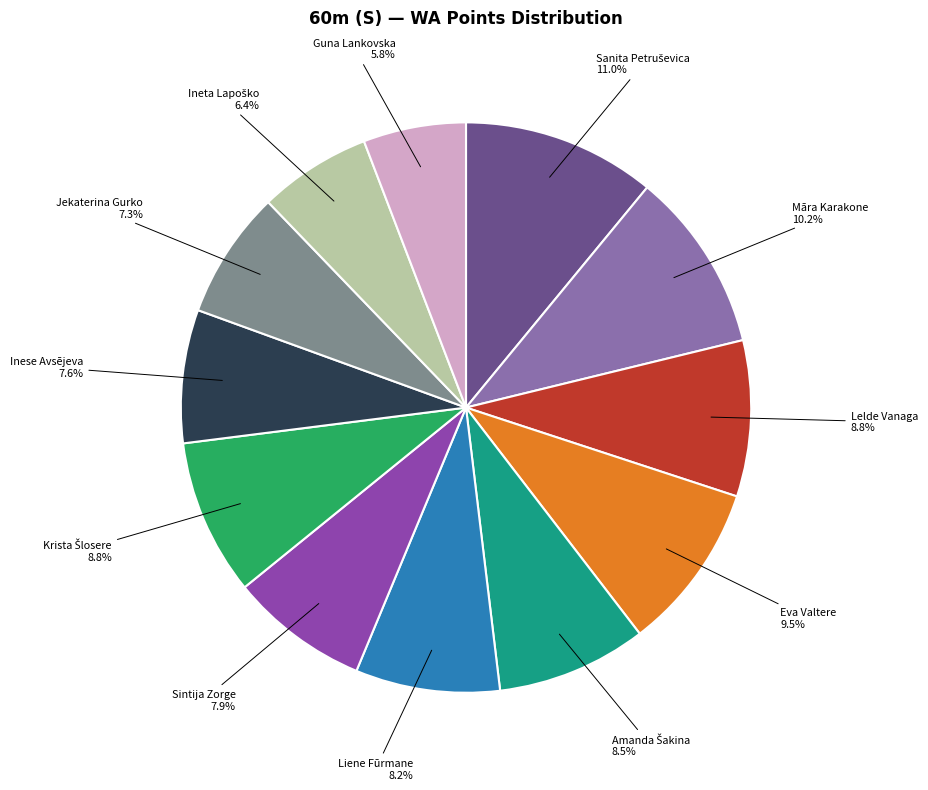

To the nearest percent, what is the average slice percentage?

8%